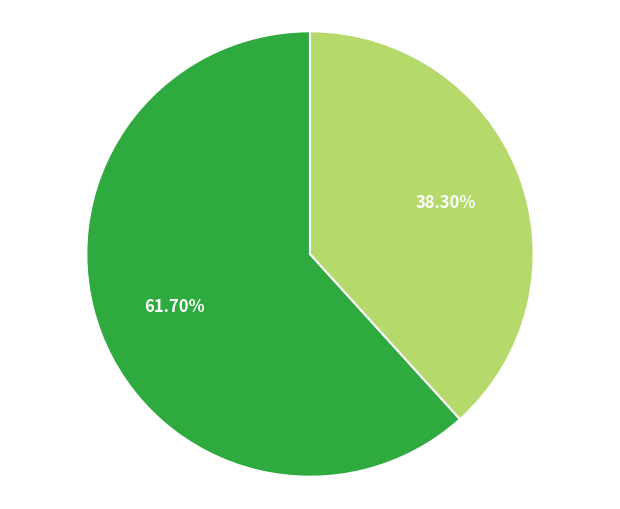

Does any single category account for the majority?

Yes